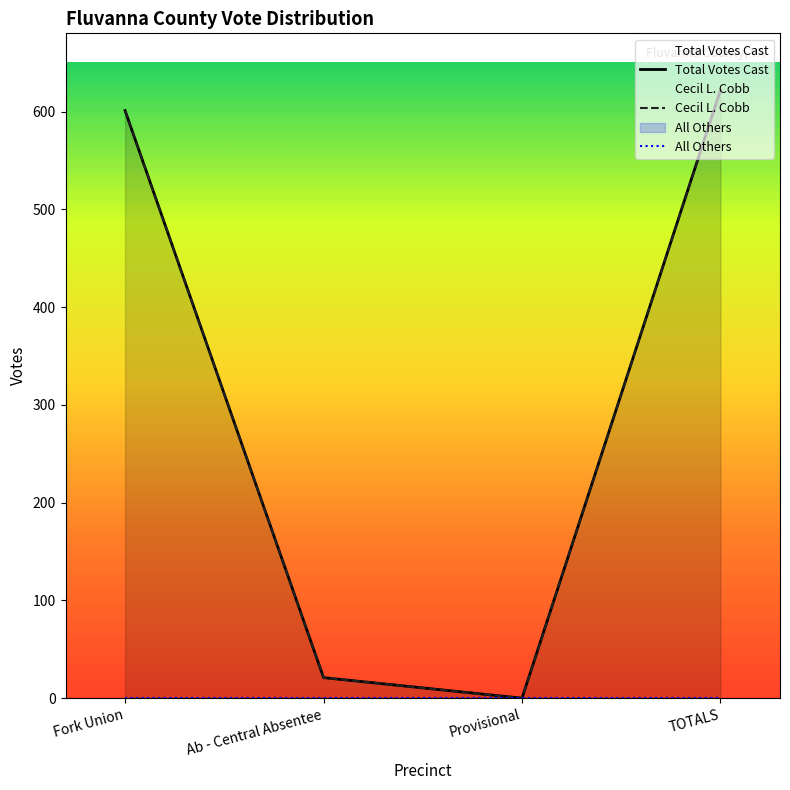

What is the sum of all Total Votes Cast values?

1244